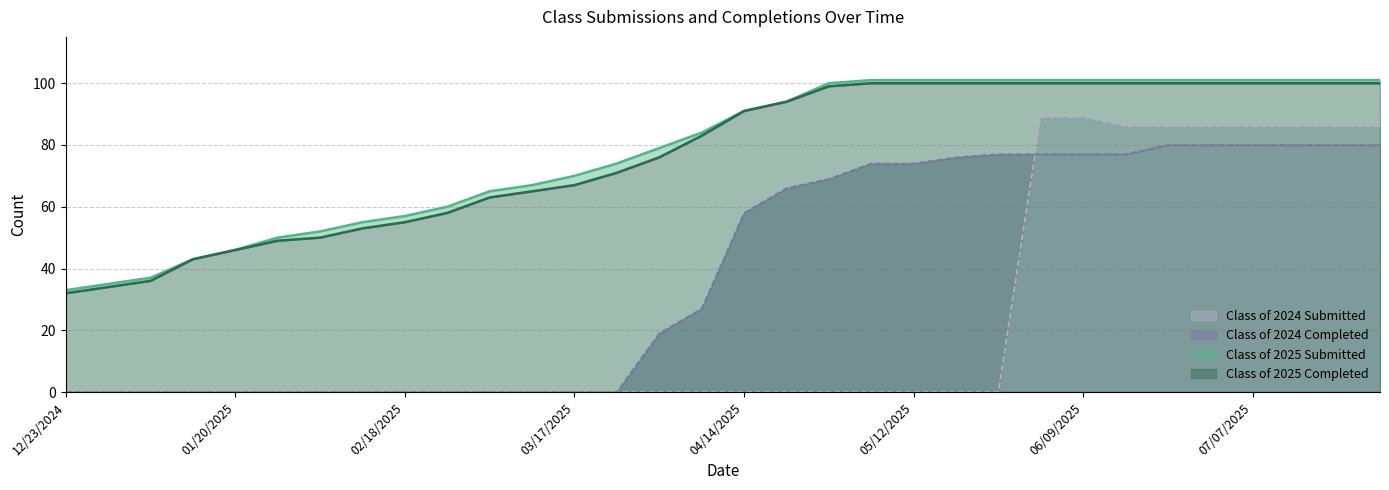

True or false: Class of 2025 Completed and Class of 2025 Submitted intersect in this chart.

False